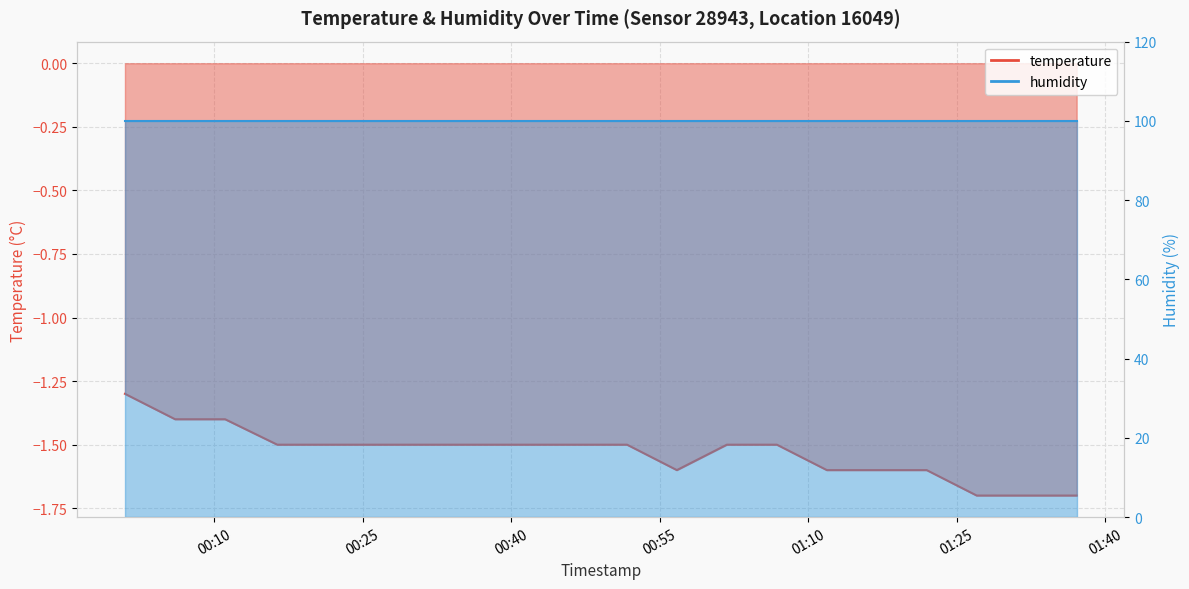

What is the change in value from 2024-01-30T01:11:54 to 2024-01-30T01:37:08?

-0.1